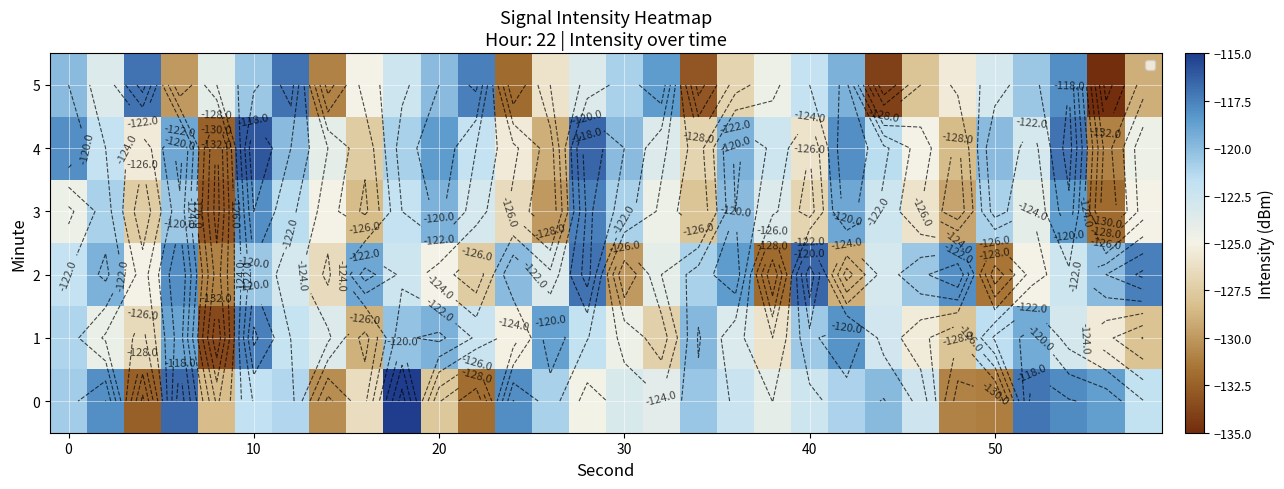

At how many categories does at least one series exceed -134?

30